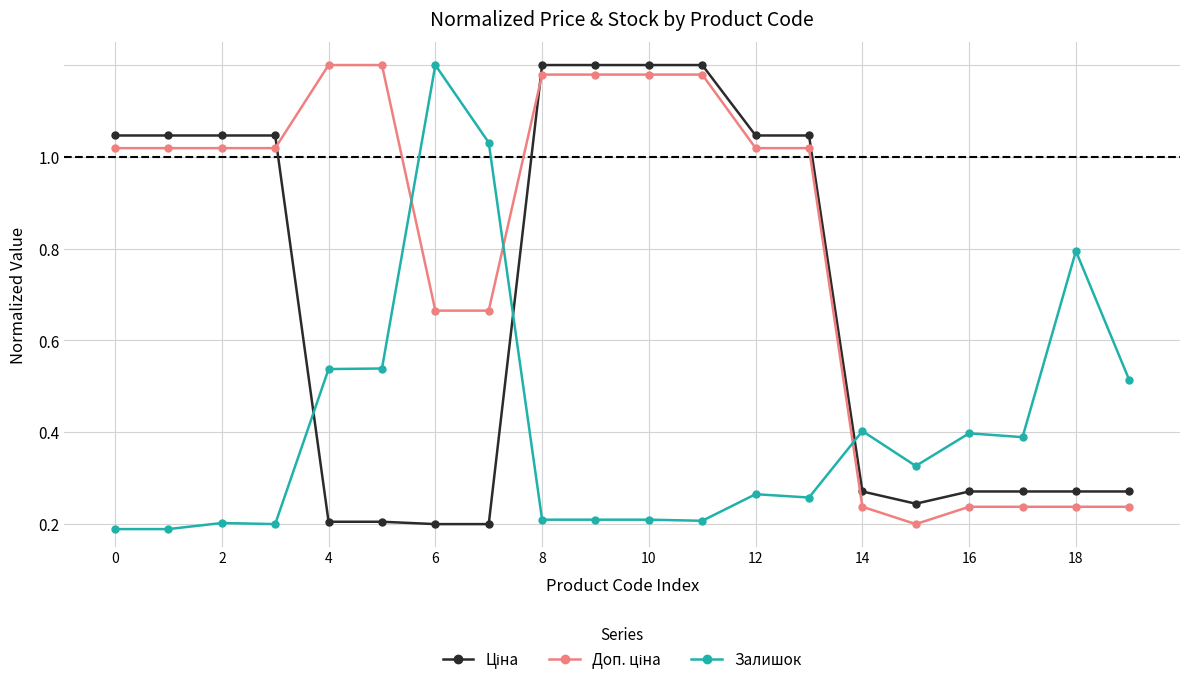

How many lines are shown in the chart?

3